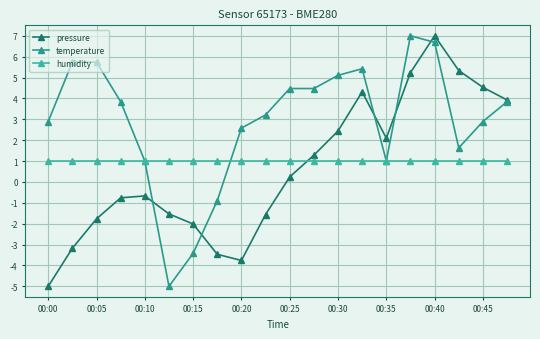

True or false: temperature and pressure intersect in this chart.

True